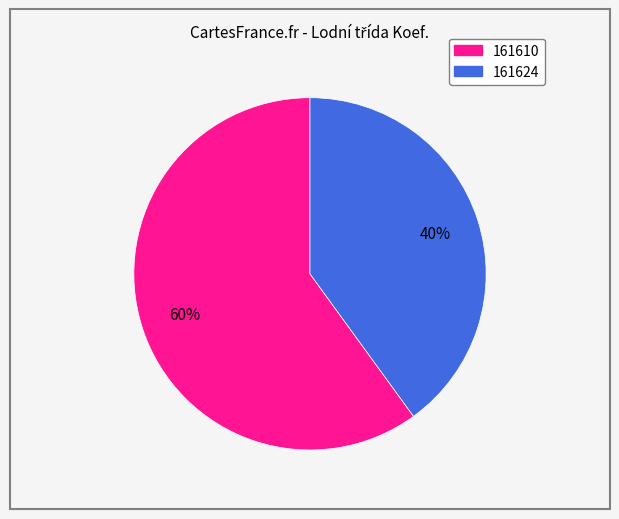

What percentage is the 161610 slice, to the nearest percent?

60%